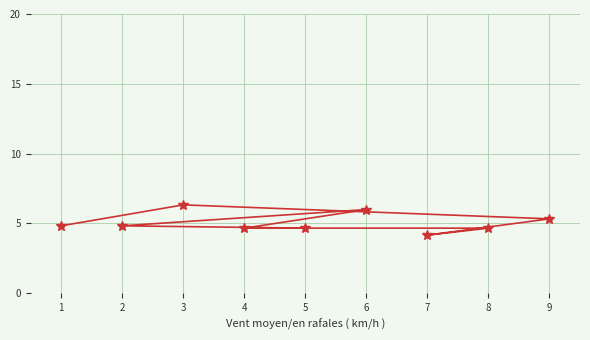

What is the difference between the second highest and minimum values?

1.8